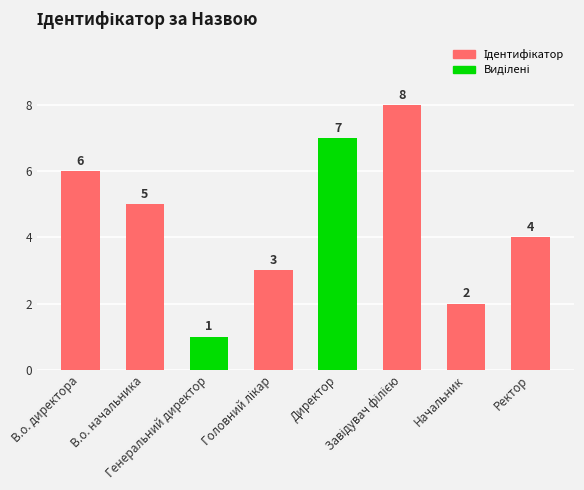

Reading left to right, what are all the values shown in this chart?

В.о. директора=6	В.о. начальника=5	Генеральний директор=1	Головний лікар=3	Директор=7	Завідувач філією=8	Начальник=2	Ректор=4